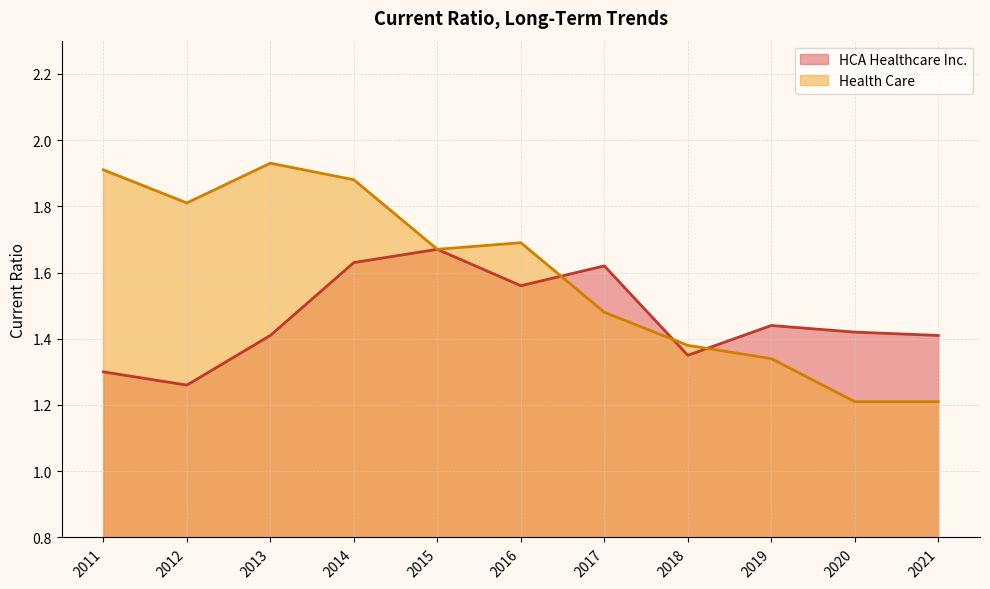

The HCA Healthcare Inc. series shows 0.8 at 2020. True or false?

False